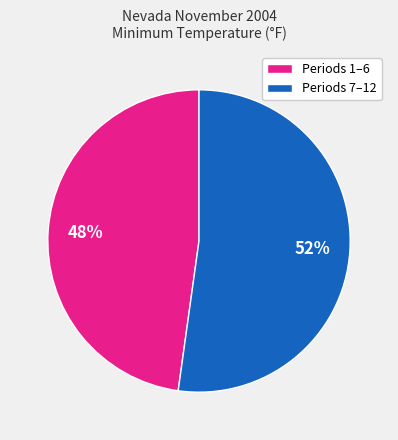

Is there any slice that represents more than half of the pie?

Yes